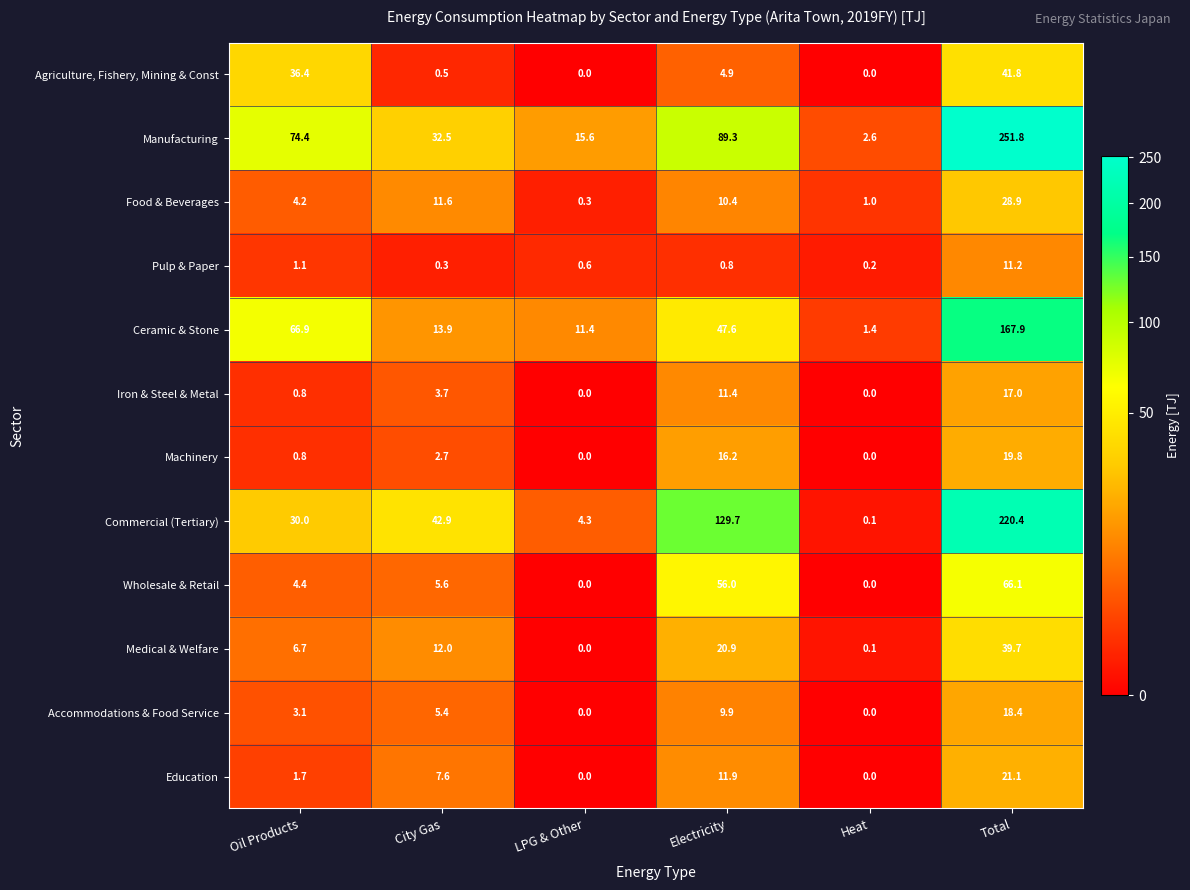

At which label is Accommodations & Food Service closest to 9?

Electricity